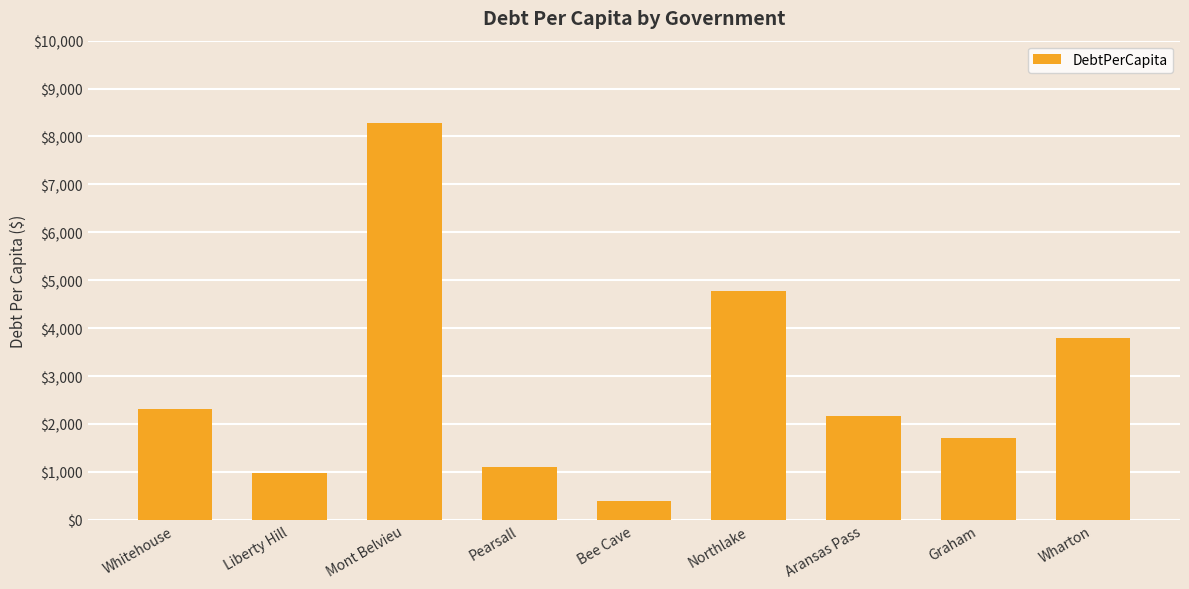

What is the label of the 1st bar from the right?

Wharton